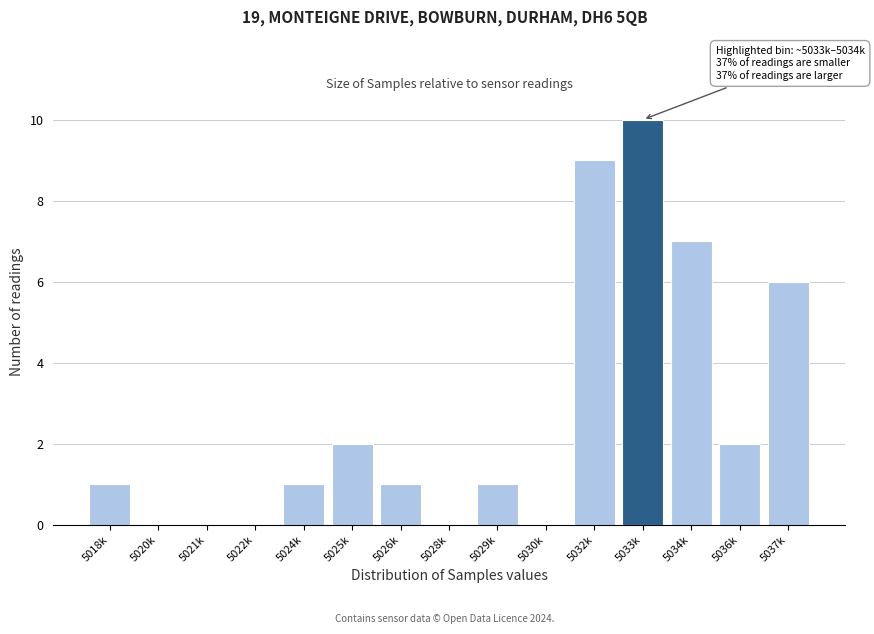

Reading left to right, list all the values displayed in this chart.

5018k=1	5020k=0	5021k=0	5022k=0	5024k=1	5025k=2	5026k=1	5028k=0	5029k=1	5030k=0	5032k=9	5033k=10	5034k=7	5036k=2	5037k=6